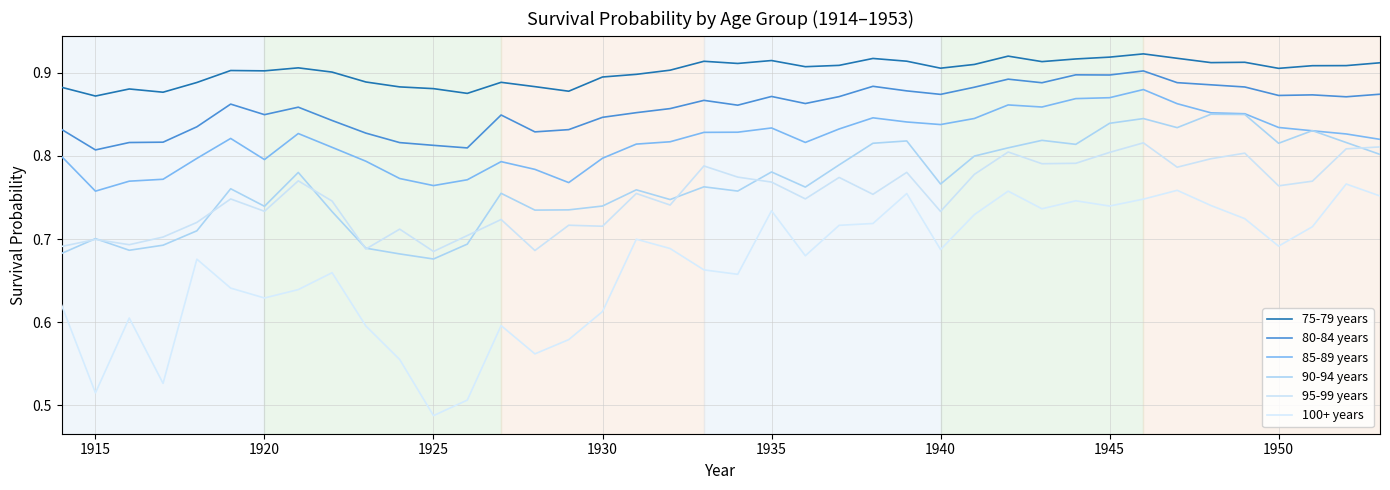

True or false: 100+ years and 85-89 years cross at least once.

False